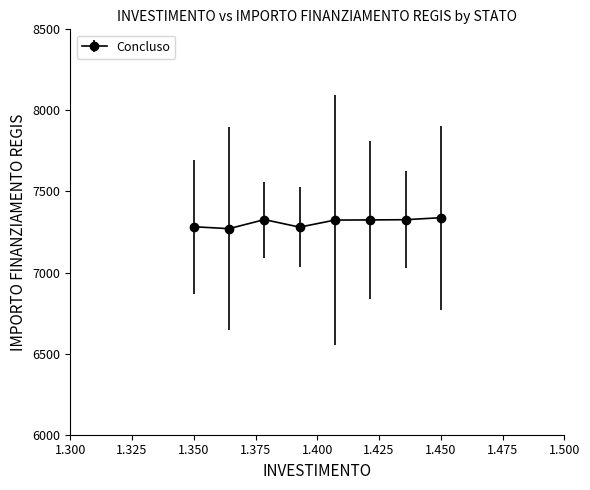

What is the maximum value shown in the chart?

7338.3